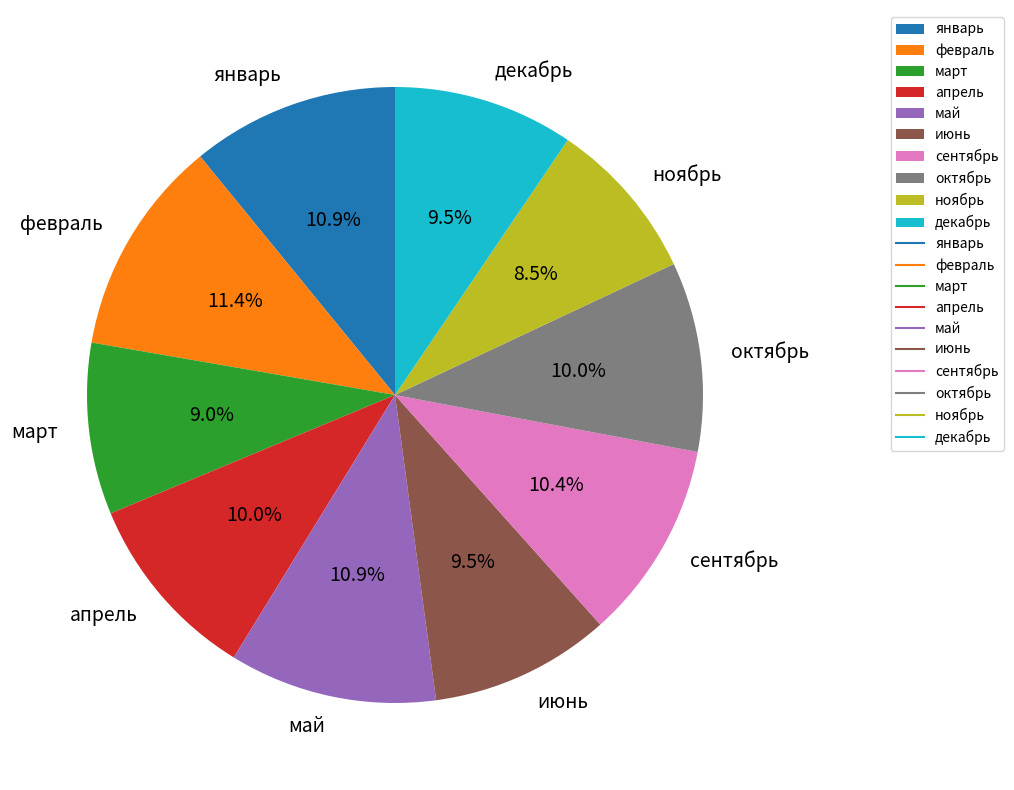

Which has a higher value, март or сентябрь?

сентябрь